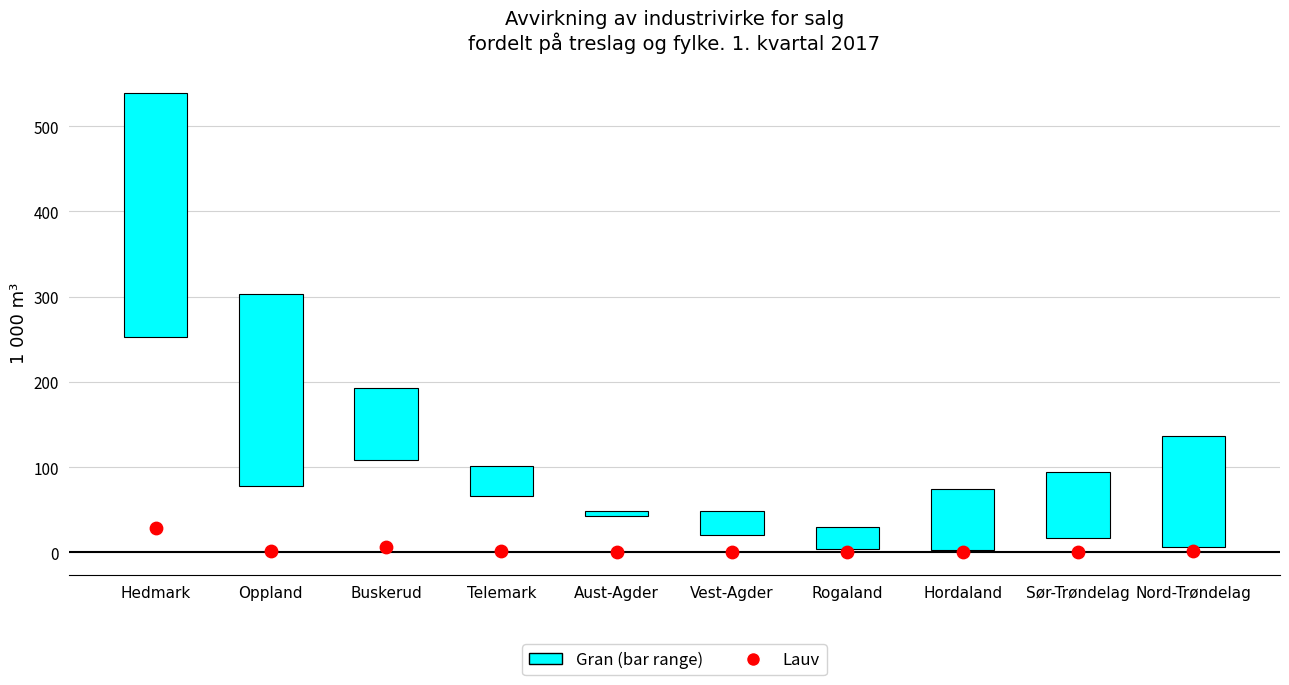

Which series reaches the minimum Y coordinate?

Gran (range bar)